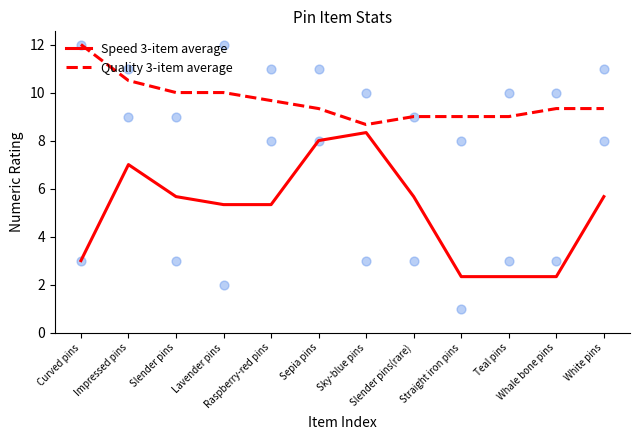

At which category is the sum across all series the highest?

Impressed pins